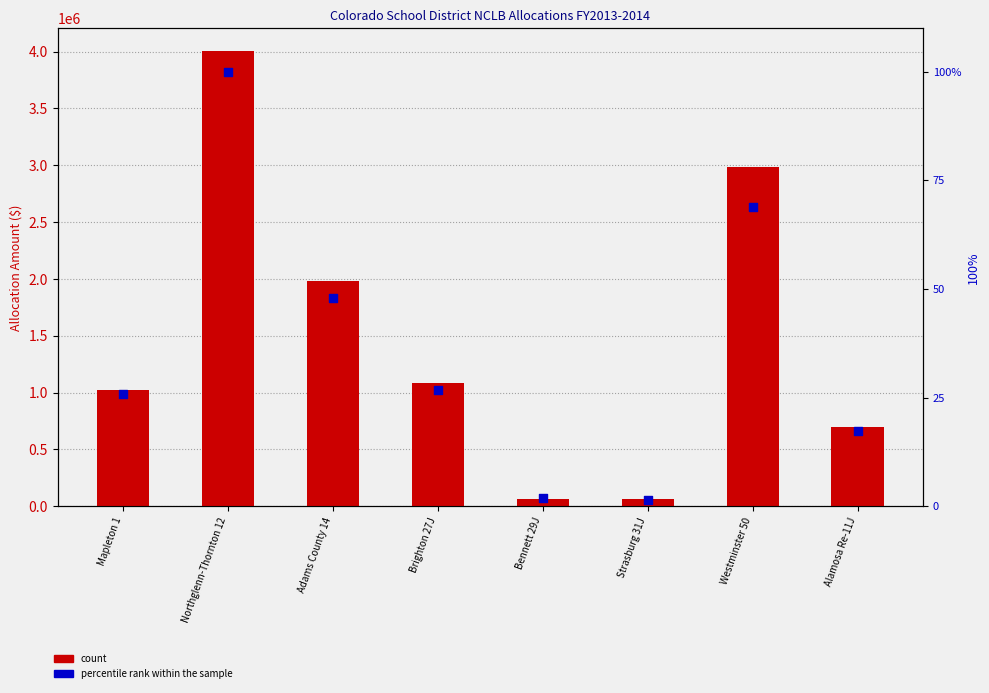

Is the value of percentile rank within the sample at Bennett 29J greater than the value of TITLE I Part A at Strasburg 31J?

No